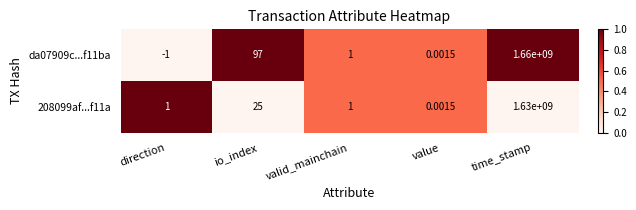

At how many categories does at least one series exceed 0?

5